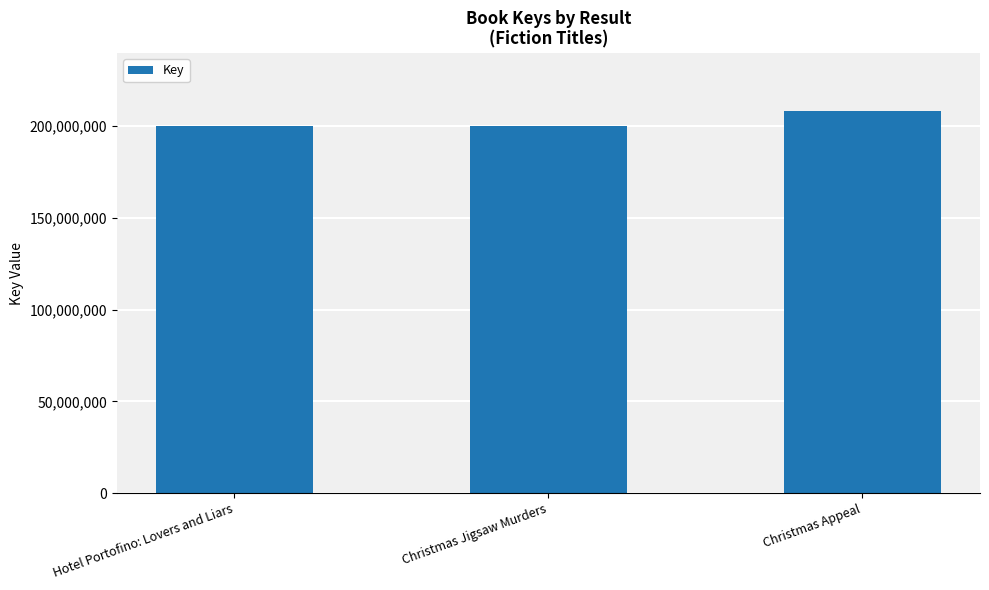

What is the average value?

203004304